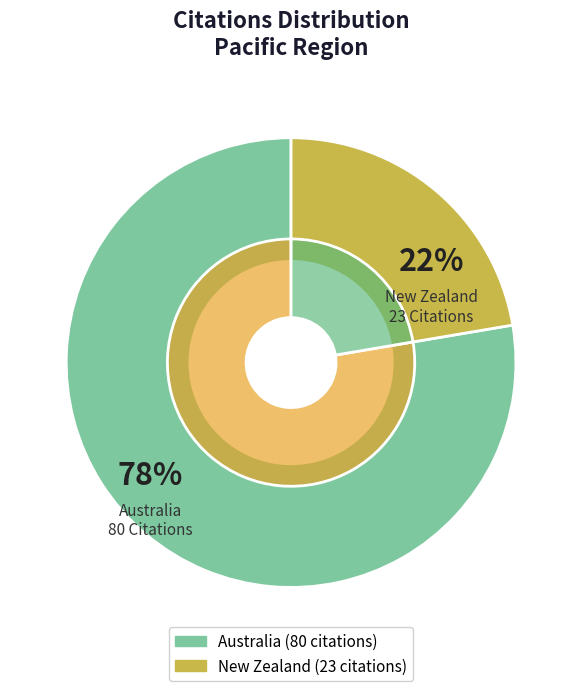

What is the smallest slice in the pie chart?

New Zealand